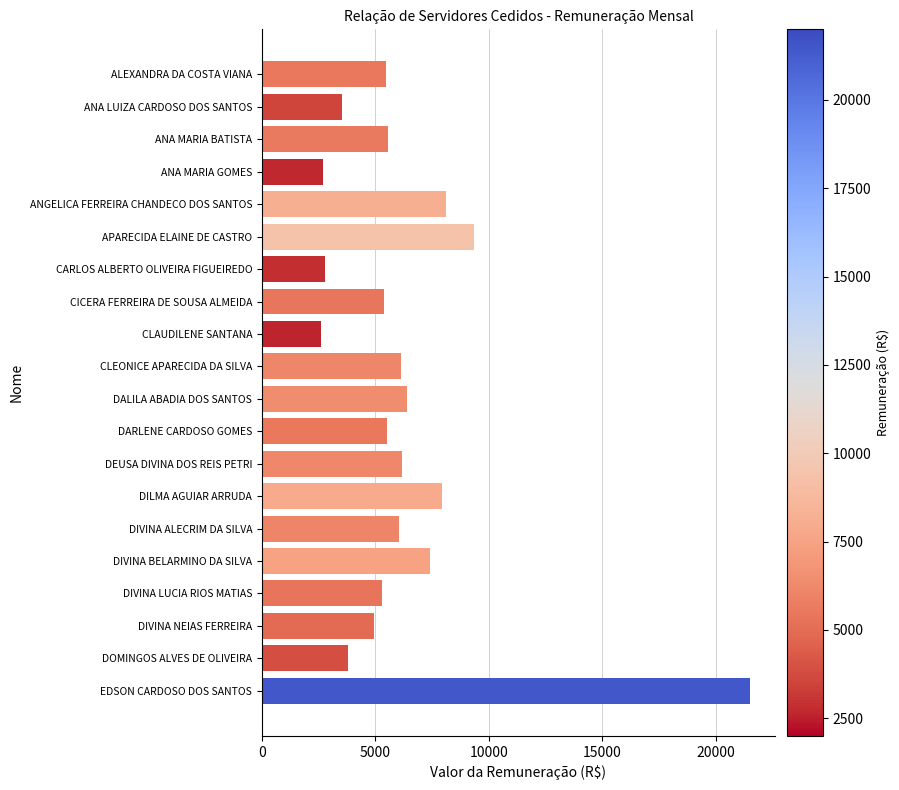

How many data points are less than 5540?

10